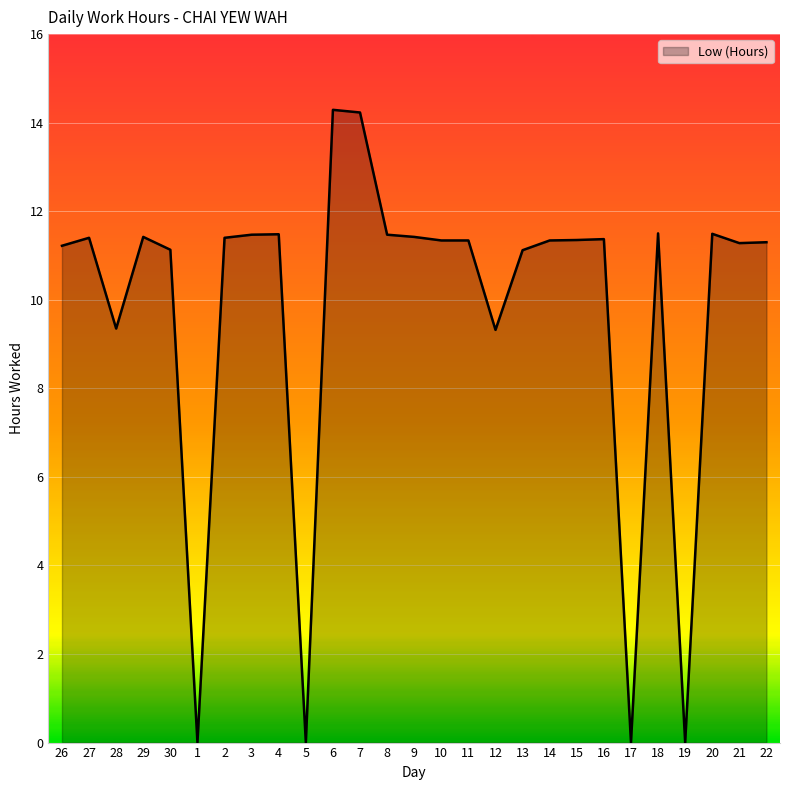

What is the difference between the values at 16 and 17?

11.4